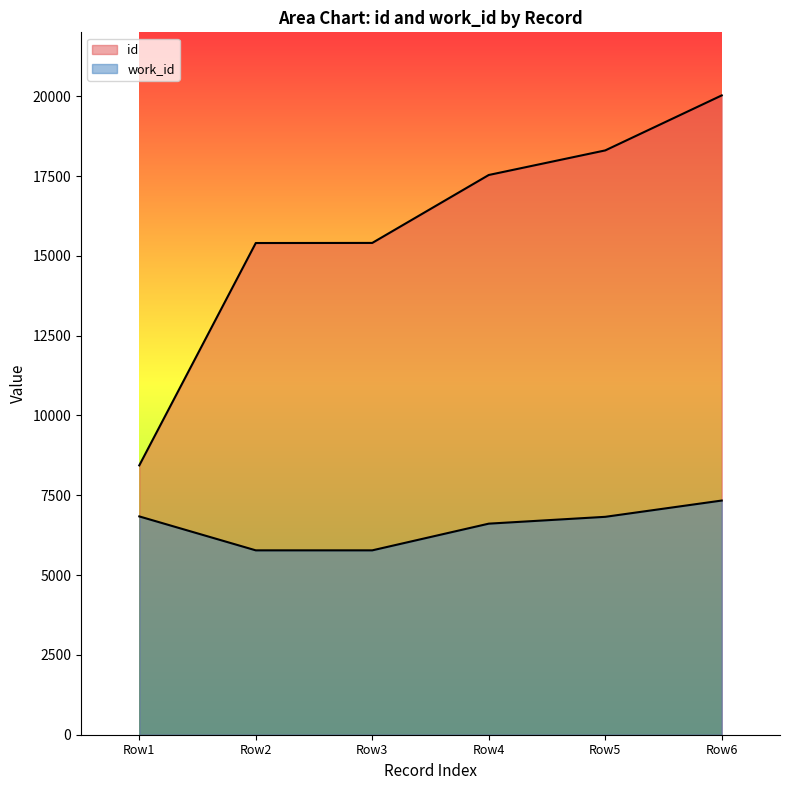

How many lines are shown in the chart?

2